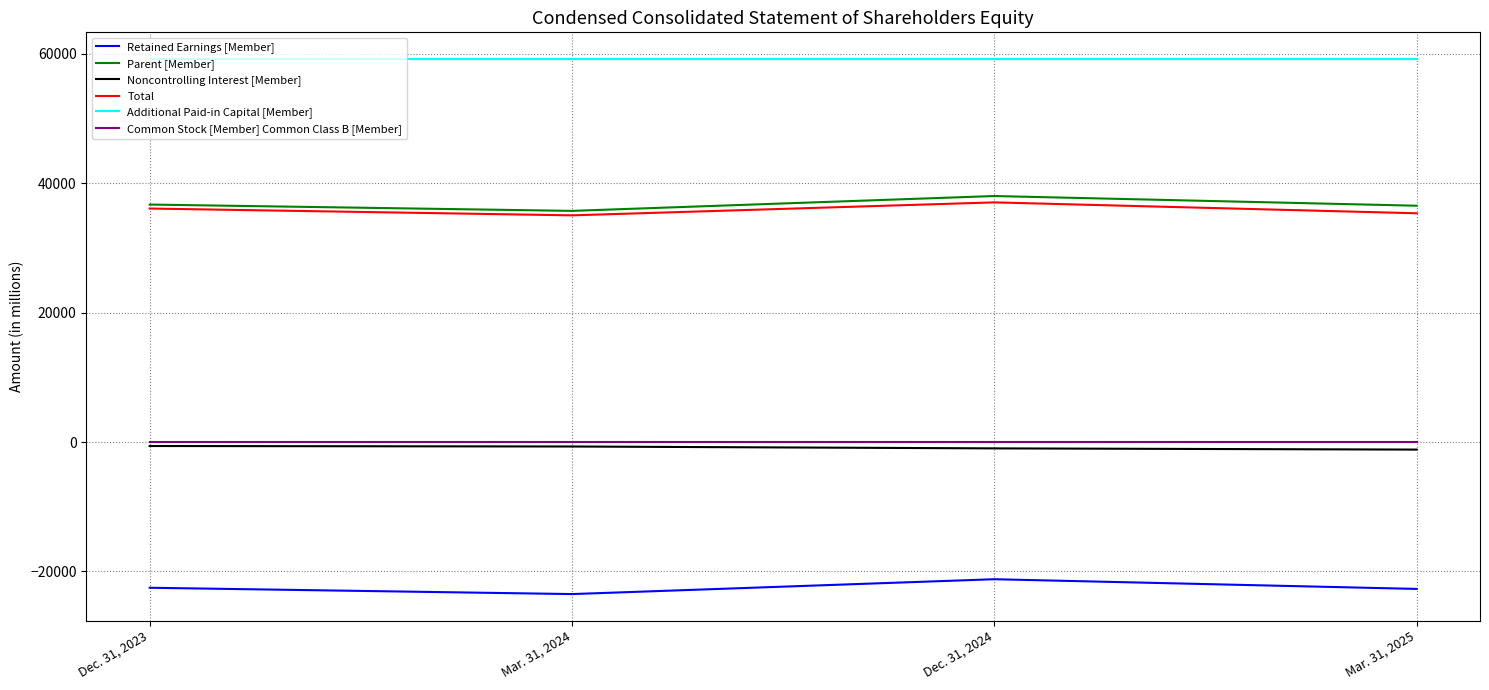

What are all the series names shown in the legend?

Retained Earnings [Member], Parent [Member], Noncontrolling Interest [Member], Total, Additional Paid-in Capital [Member], Common Stock [Member] Common Class B [Member]